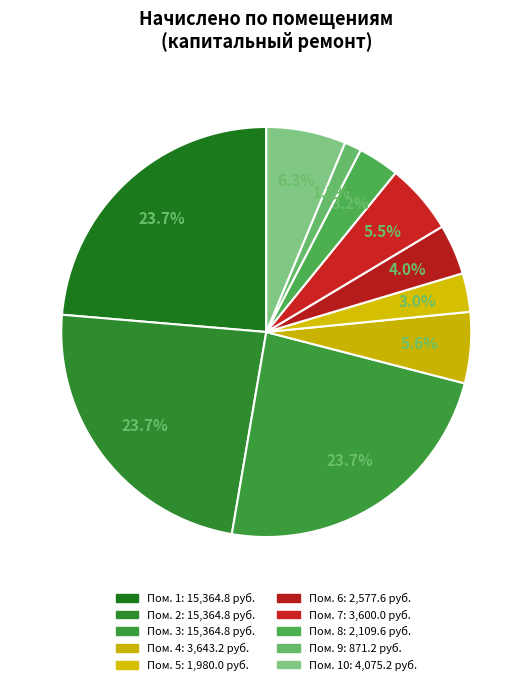

Count the number of slices in the pie.

10